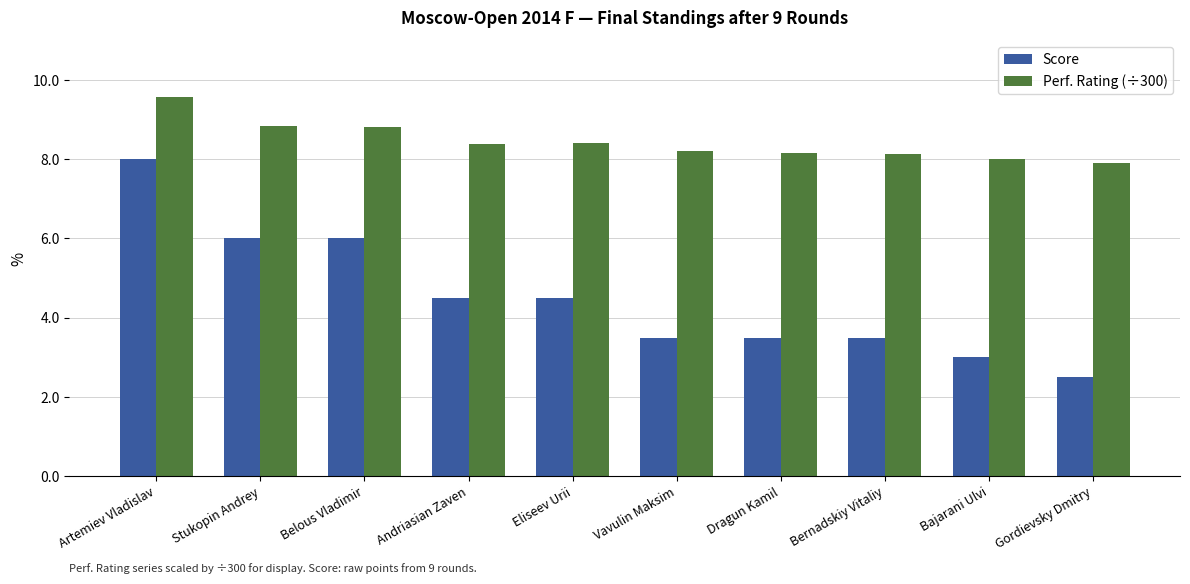

Which label corresponds to the largest value in the chart?

Artemiev Vladislav